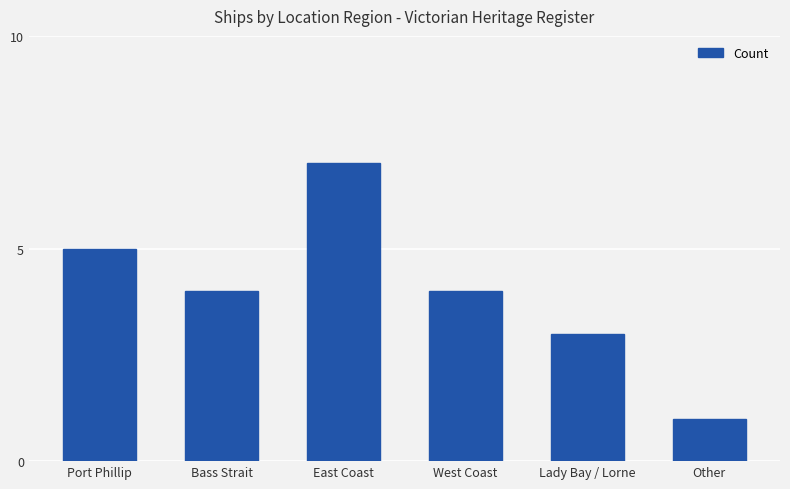

Does the chart contain stacked bars?

No